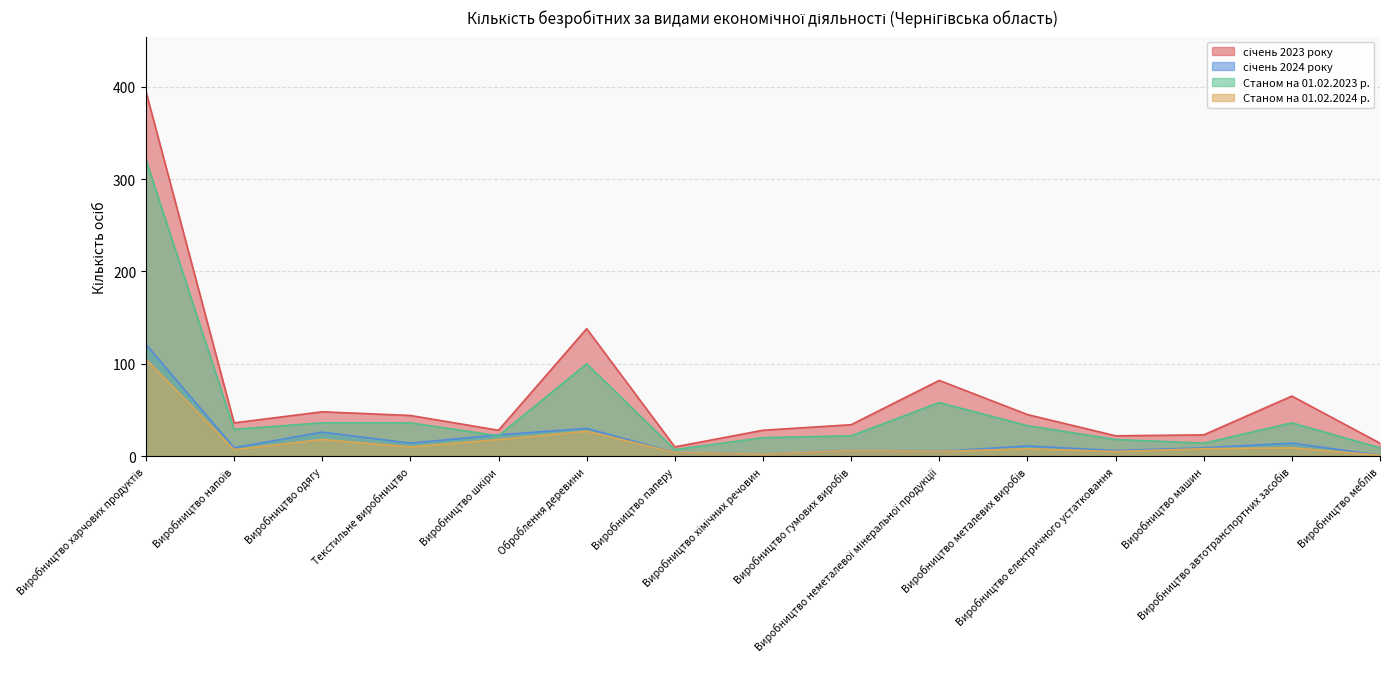

List the series in order of their peak value, highest first.

січень 2023 року, Станом на 01.02.2023 р., січень 2024 року, Станом на 01.02.2024 р.